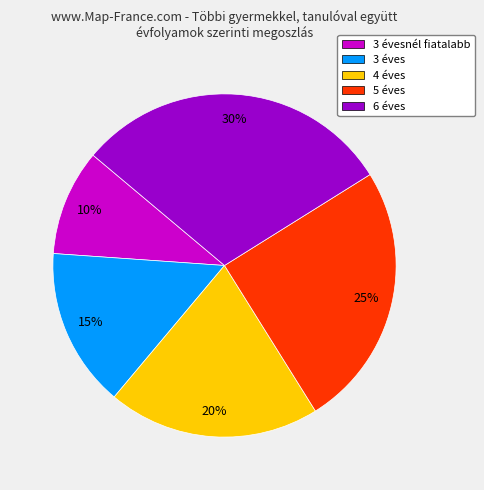

Combined, do 6 éves and 3 évesnél fiatalabb account for over 50%?

No